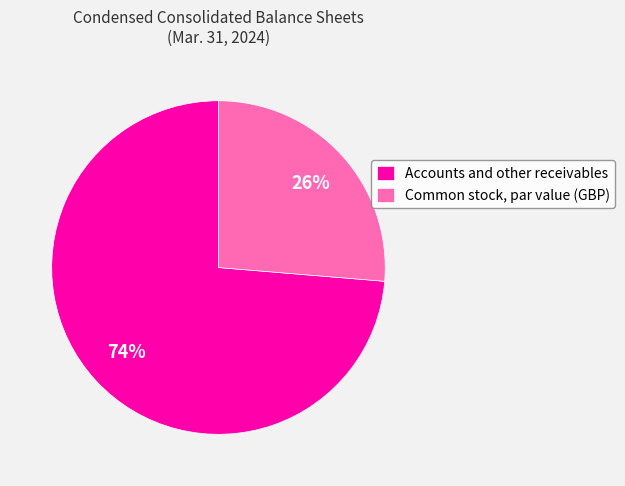

Count the number of slices in the pie.

2